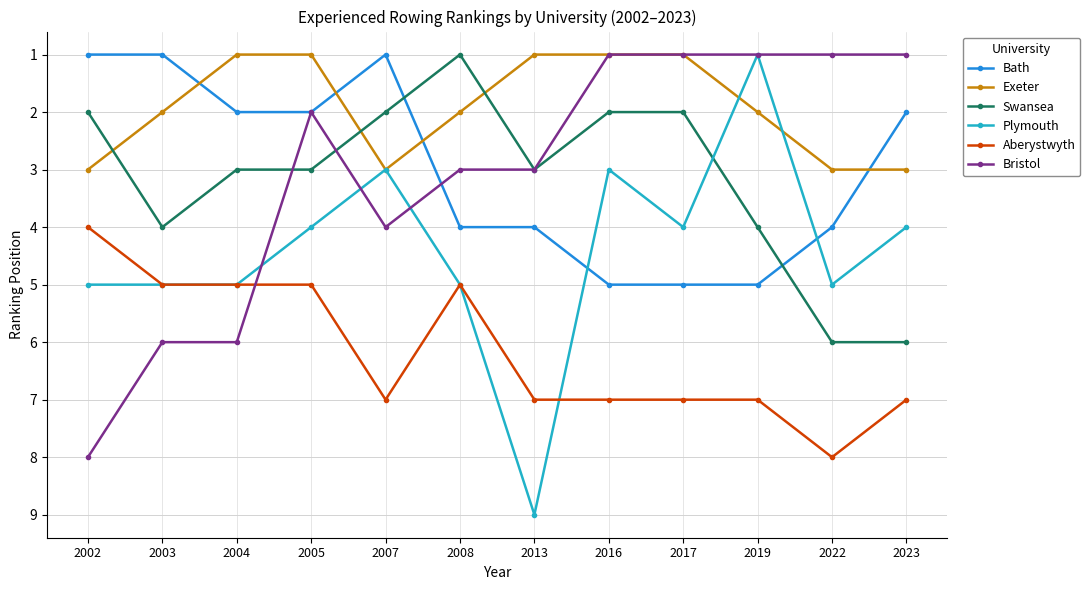

Does the chart display data point markers on the line(s)?

Yes